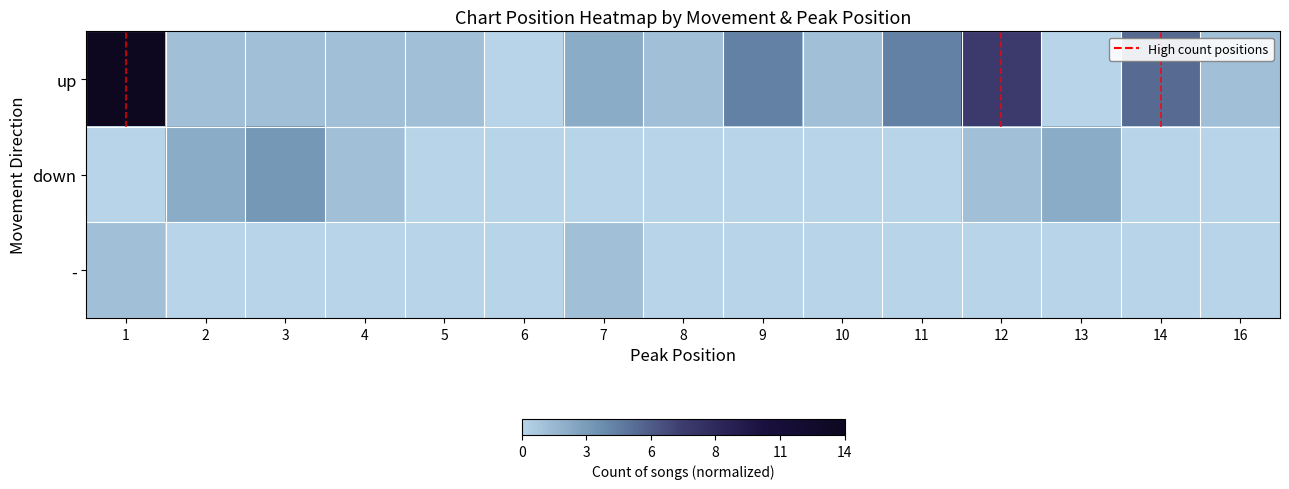

Which has a higher value, 16 or 9?

9